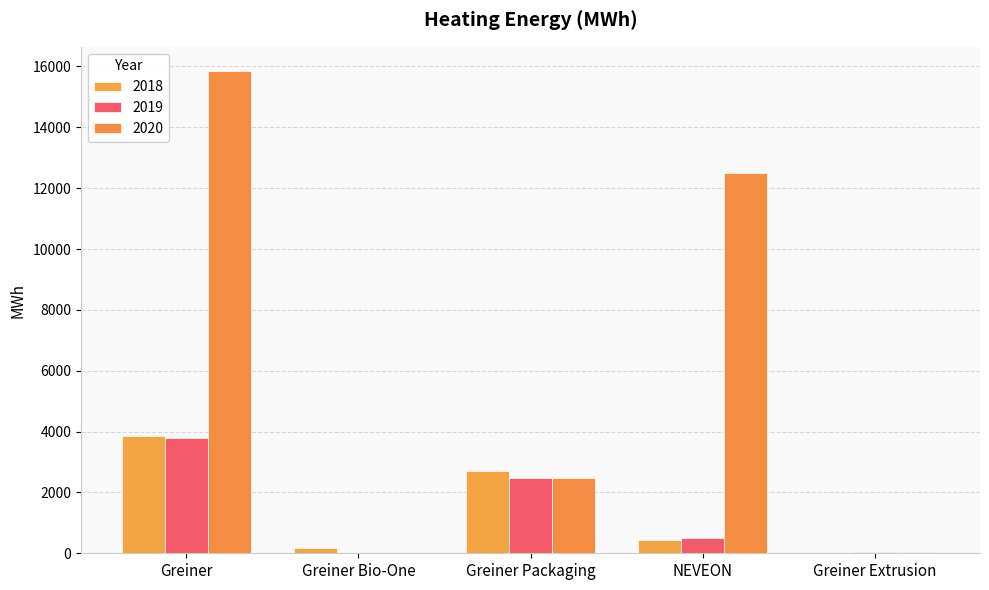

How many groups of bars are there?

5